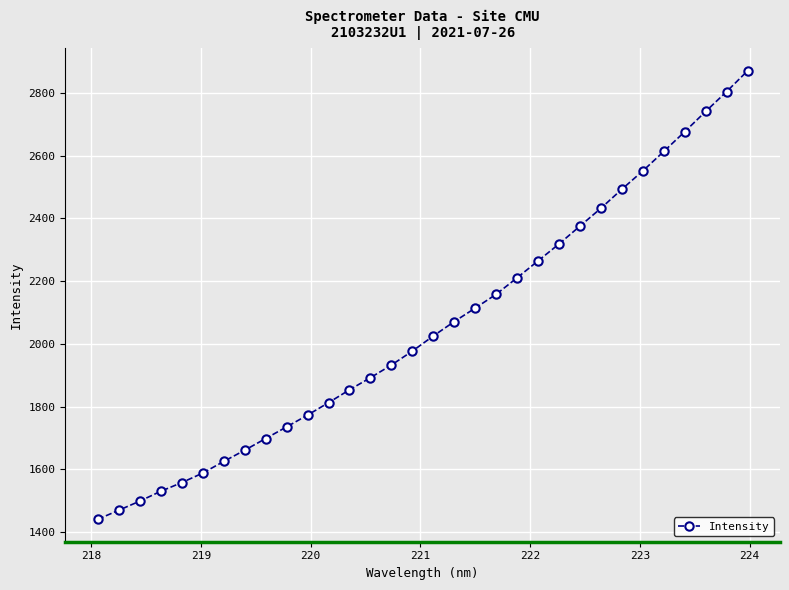

What is the difference between the maximum and minimum values?

1429.9